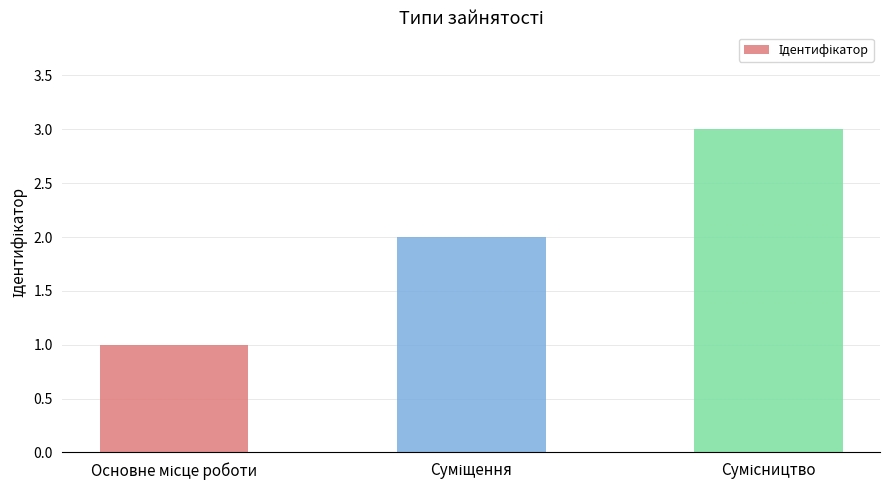

What is the sum of all values?

6